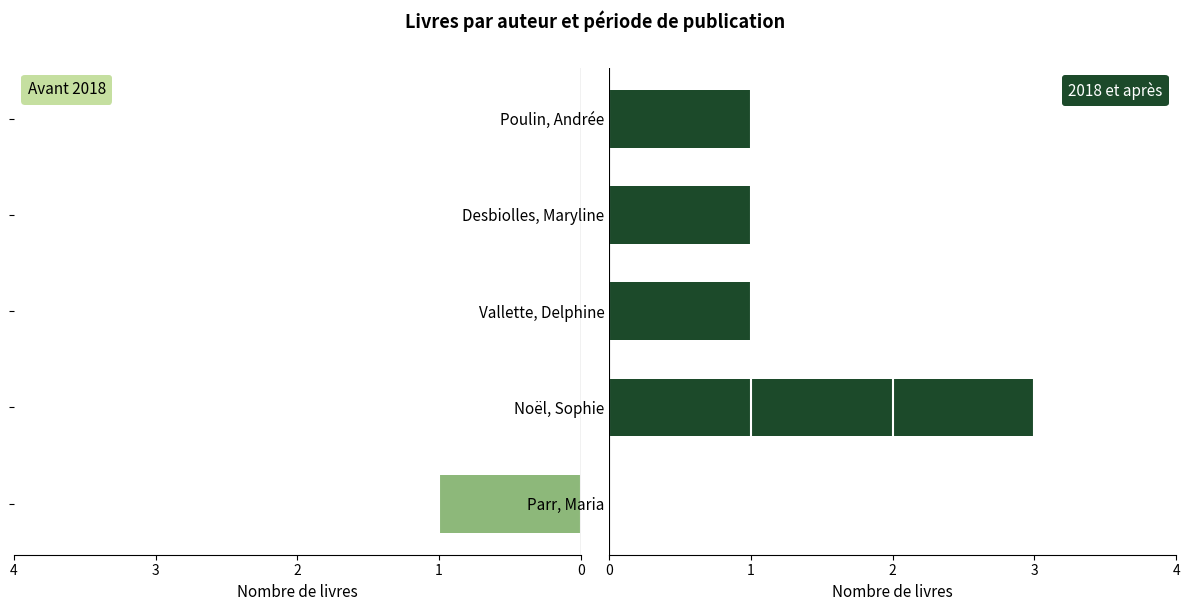

Which series has the largest total across all categories?

2018 et après